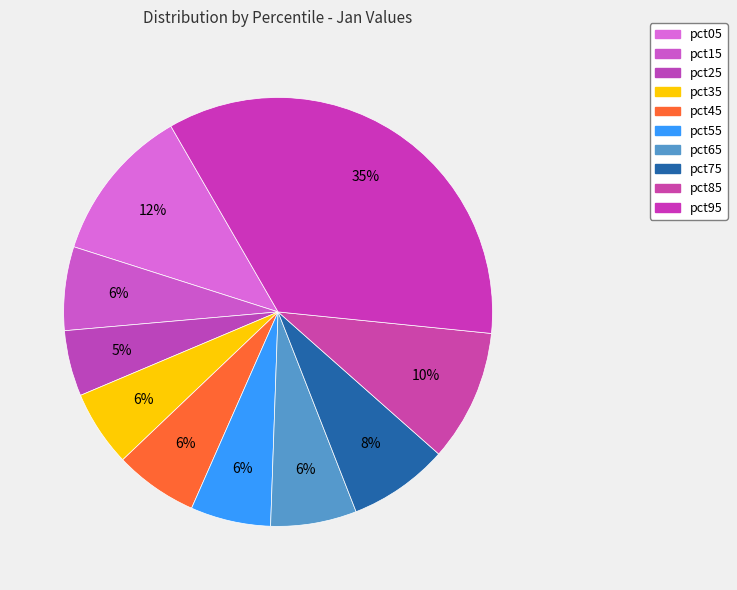

True or false: pct45 accounts for 1% of the total.

False